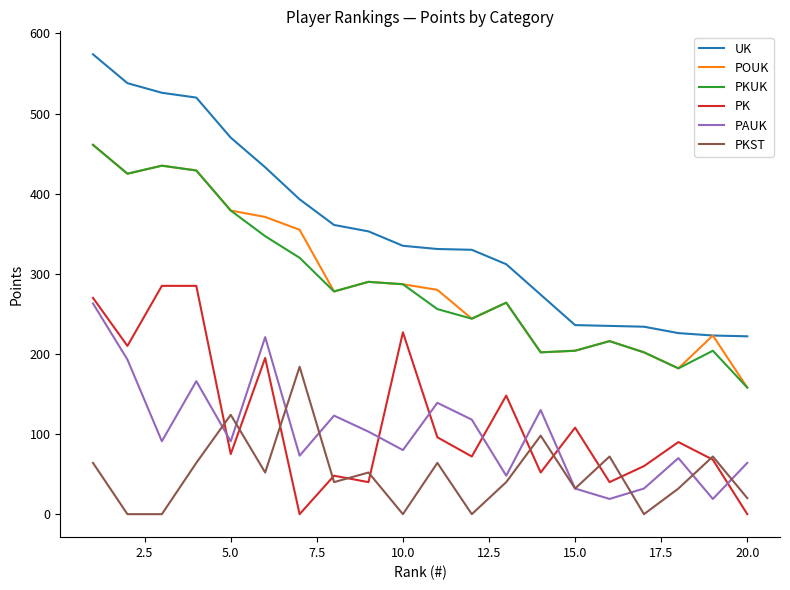

What is the minimum value for POUK?

158